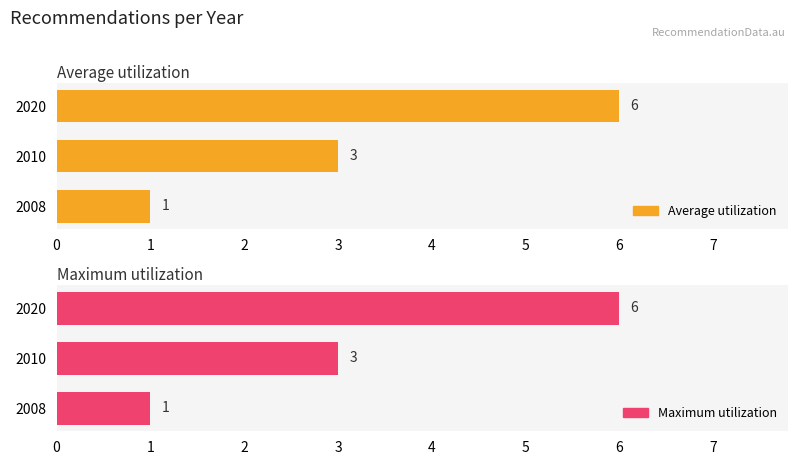

At how many categories does at least one series exceed 3?

1